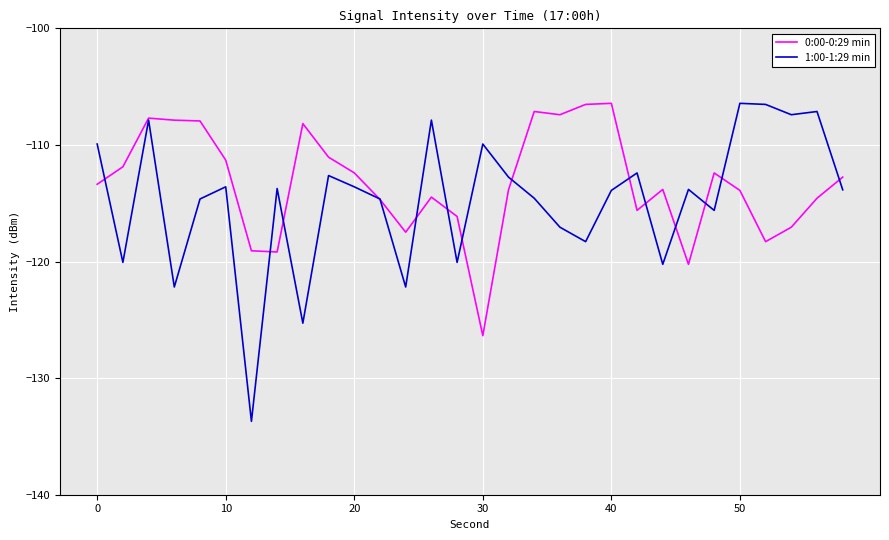

What is the greatest value displayed?

-106.4